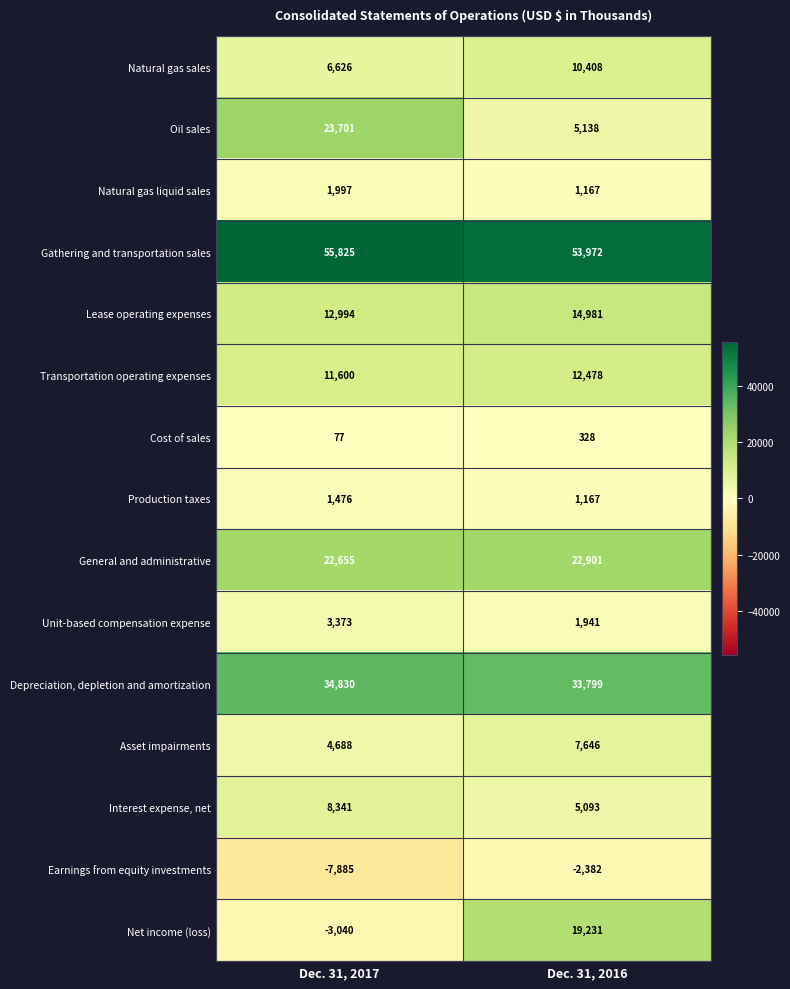

Reading left to right, transcribe all the data shown in this chart.

Natural gas sales: Dec. 31, 2017=6626	Dec. 31, 2016=10408
Oil sales: Dec. 31, 2017=23701	Dec. 31, 2016=5138
Natural gas liquid sales: Dec. 31, 2017=1997	Dec. 31, 2016=1167
Gathering and transportation sales: Dec. 31, 2017=55825	Dec. 31, 2016=53972
Lease operating expenses: Dec. 31, 2017=12994	Dec. 31, 2016=14981
Transportation operating expenses: Dec. 31, 2017=11600	Dec. 31, 2016=12478
Cost of sales: Dec. 31, 2017=77	Dec. 31, 2016=328
Production taxes: Dec. 31, 2017=1476	Dec. 31, 2016=1167
General and administrative: Dec. 31, 2017=22655	Dec. 31, 2016=22901
Unit-based compensation expense: Dec. 31, 2017=3373	Dec. 31, 2016=1941
Depreciation, depletion and amortization: Dec. 31, 2017=34830	Dec. 31, 2016=33799
Asset impairments: Dec. 31, 2017=4688	Dec. 31, 2016=7646
Interest expense, net: Dec. 31, 2017=8341	Dec. 31, 2016=5093
Earnings from equity investments: Dec. 31, 2017=-7885	Dec. 31, 2016=-2382
Net income (loss): Dec. 31, 2017=-3040	Dec. 31, 2016=19231